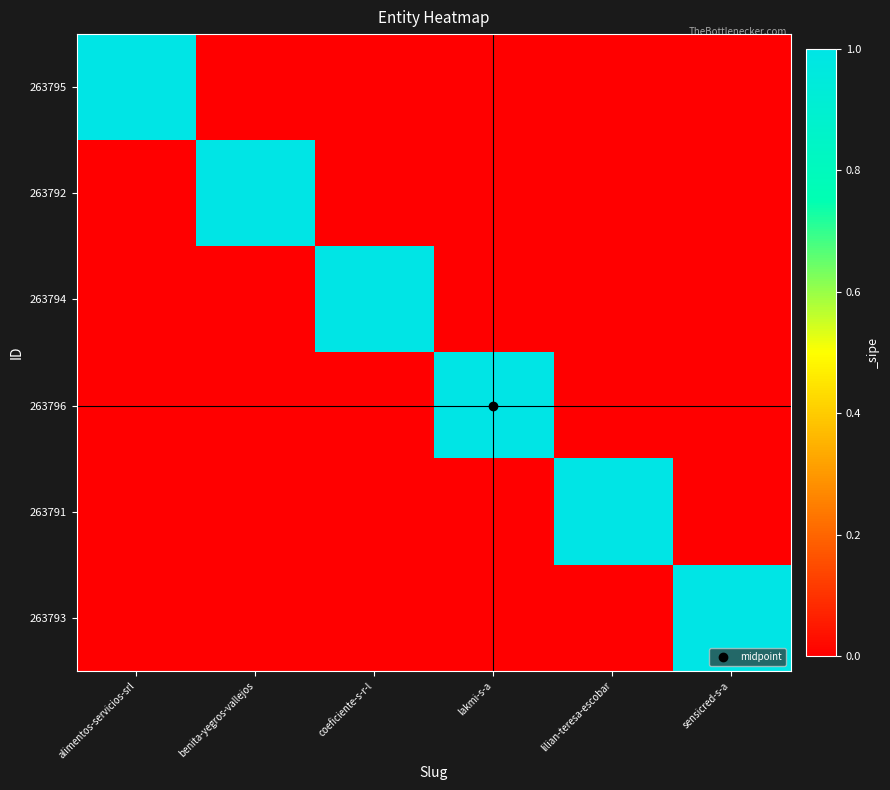

Reading left to right, list all the values displayed in this chart.

263795: alimentos-servicios-srl=1	benita-yegros-vallejos=0	coeficiente-s-r-l=0	lakmi-s-a=0	lilian-teresa-escobar=0	sensicred-s-a=0
263792: alimentos-servicios-srl=0	benita-yegros-vallejos=1	coeficiente-s-r-l=0	lakmi-s-a=0	lilian-teresa-escobar=0	sensicred-s-a=0
263794: alimentos-servicios-srl=0	benita-yegros-vallejos=0	coeficiente-s-r-l=1	lakmi-s-a=0	lilian-teresa-escobar=0	sensicred-s-a=0
263796: alimentos-servicios-srl=0	benita-yegros-vallejos=0	coeficiente-s-r-l=0	lakmi-s-a=1	lilian-teresa-escobar=0	sensicred-s-a=0
263791: alimentos-servicios-srl=0	benita-yegros-vallejos=0	coeficiente-s-r-l=0	lakmi-s-a=0	lilian-teresa-escobar=1	sensicred-s-a=0
263793: alimentos-servicios-srl=0	benita-yegros-vallejos=0	coeficiente-s-r-l=0	lakmi-s-a=0	lilian-teresa-escobar=0	sensicred-s-a=1